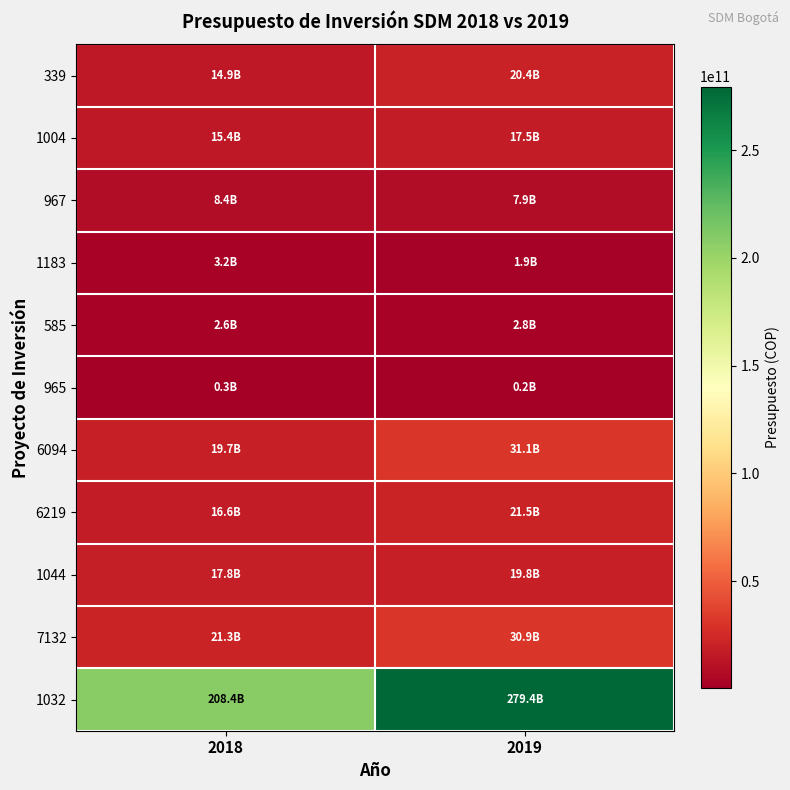

Reading left to right, extract all data points from this chart.

339: 2018=14890776746	2019=20379923000
1004: 2018=15354891000	2019=17489714000
967: 2018=8438602037	2019=7915698000
1183: 2018=3200912110	2019=1889555000
585: 2018=2639057000	2019=2843569000
965: 2018=315805000	2019=169258000
6094: 2018=19683713000	2019=31105362000
6219: 2018=16626000000	2019=21522370000
1044: 2018=17829168607	2019=19786331000
7132: 2018=21318552000	2019=30883680000
1032: 2018=208359322463	2019=279416422000